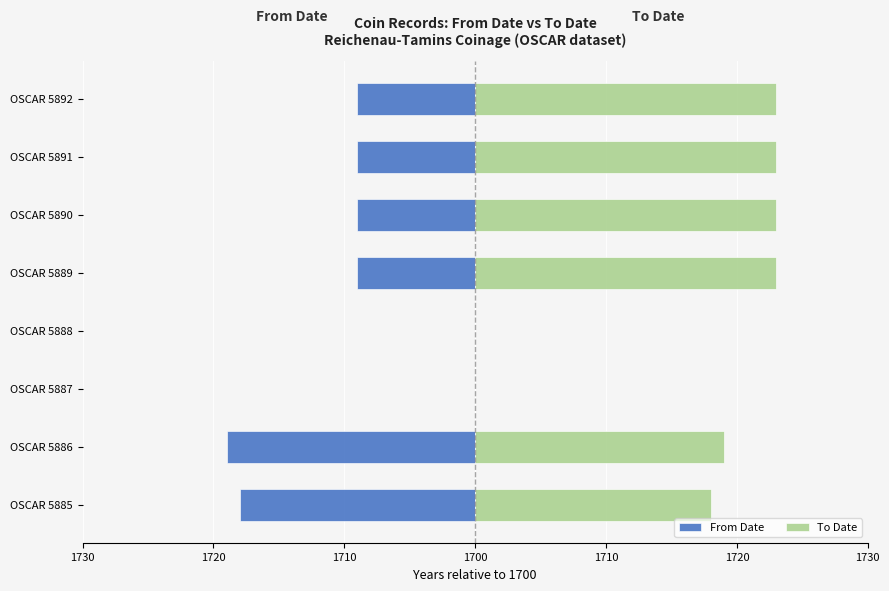

What is the average value of the From Date series?

-9